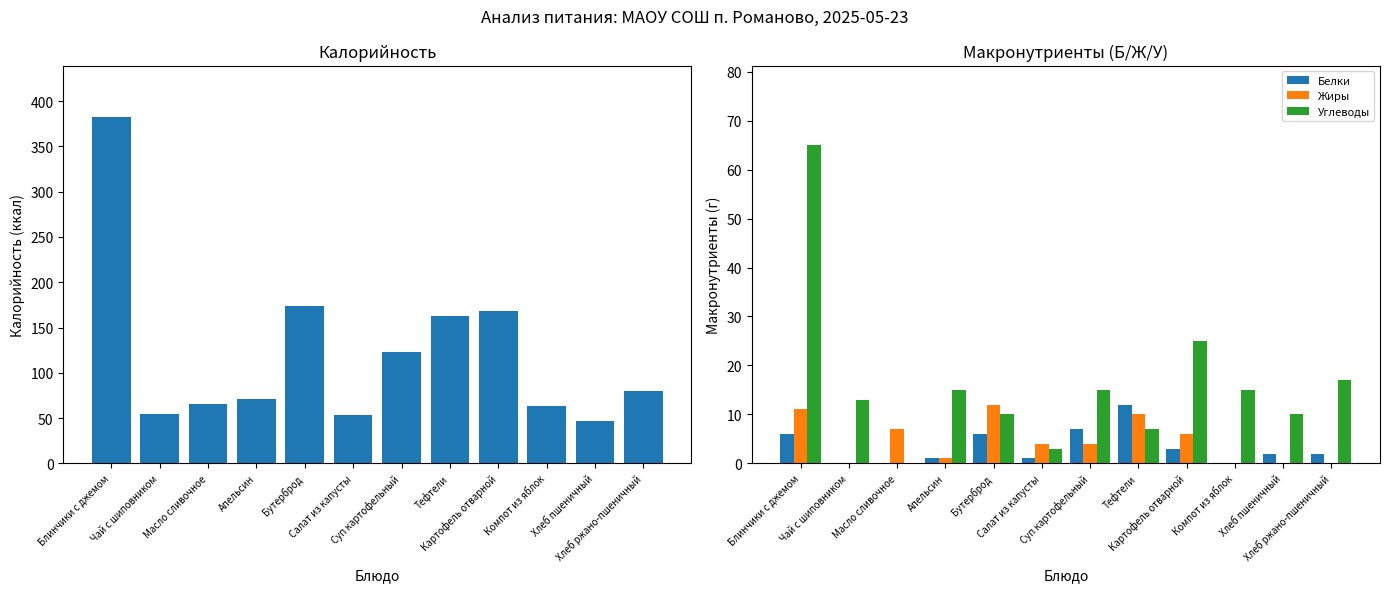

What is the difference between the maximum and minimum values in the Углеводы series?

65